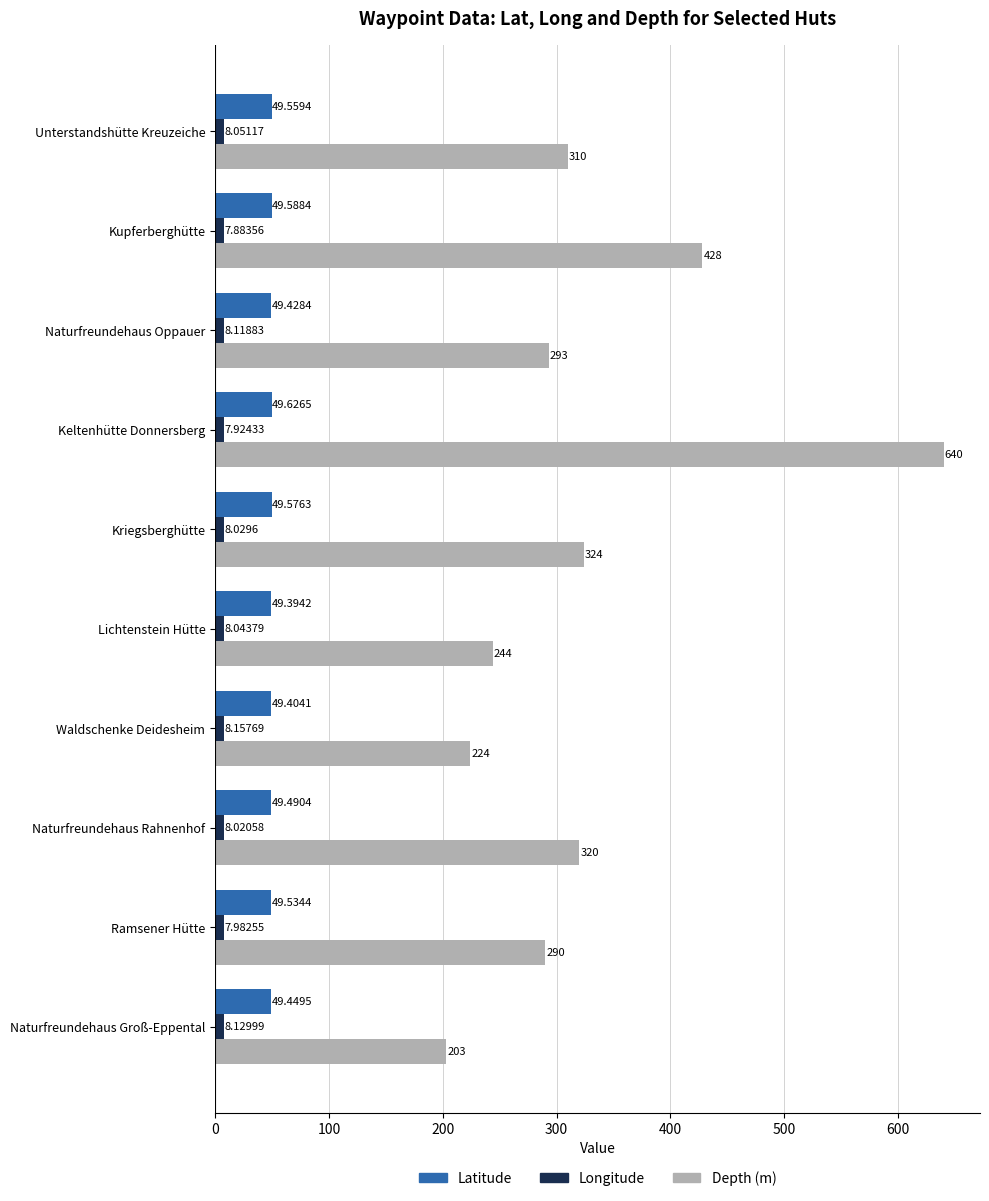

Which series has the largest total across all categories?

Depth (m)